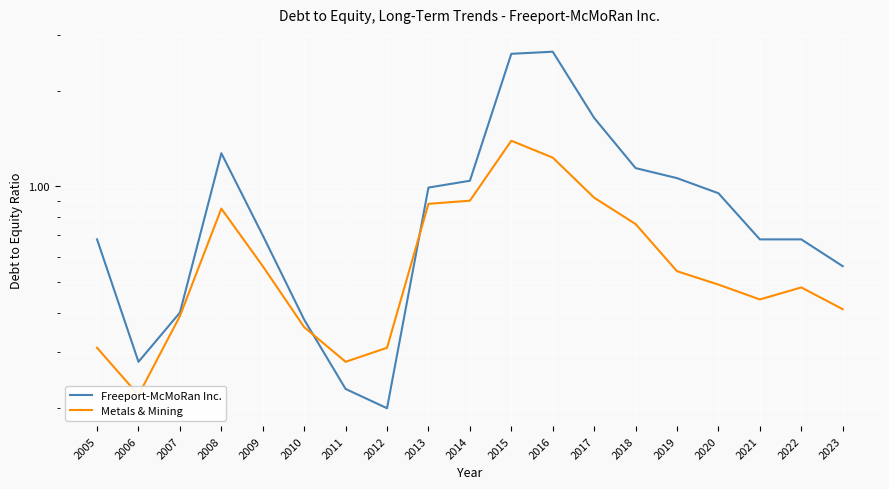

List the series in order of their overall mean, lowest first.

Metals & Mining, Freeport-McMoRan Inc.